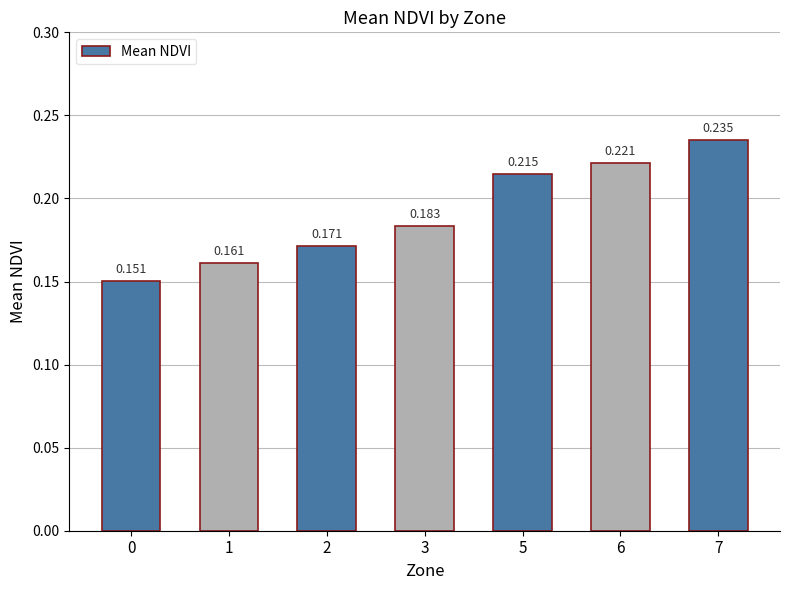

List the labels in order of value, smallest first.

0, 1, 2, 3, 5, 6, 7